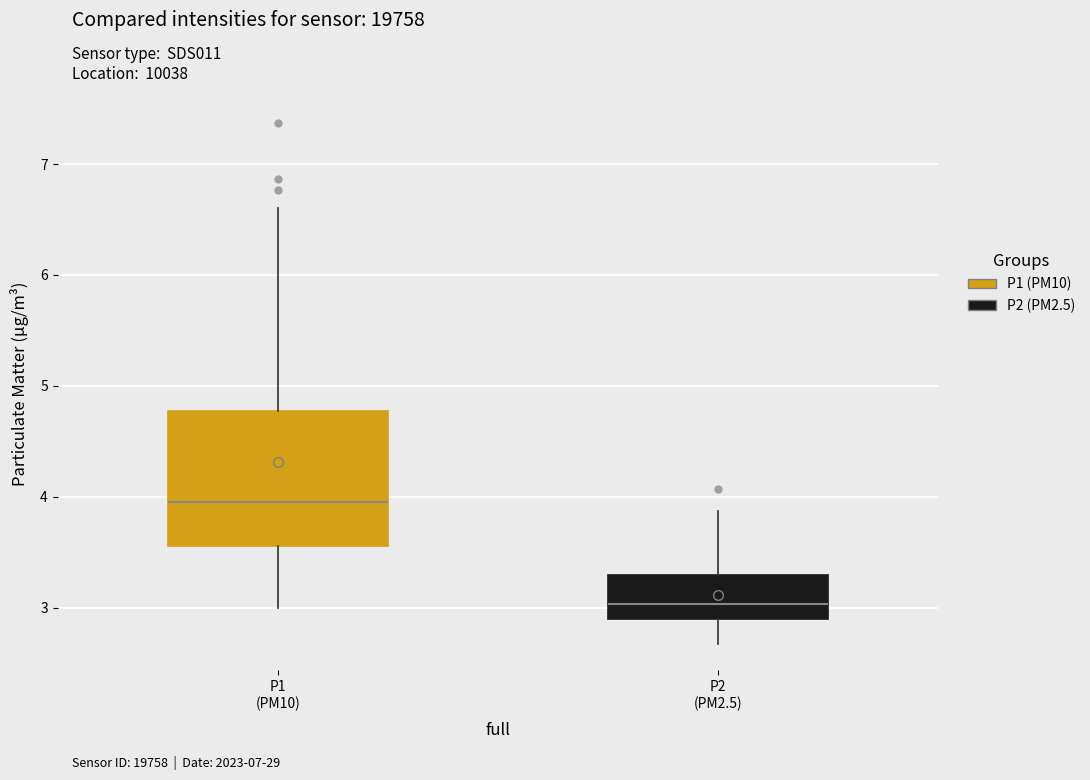

Which box is the tallest, from its lower edge to its upper edge?

P1 (PM10)